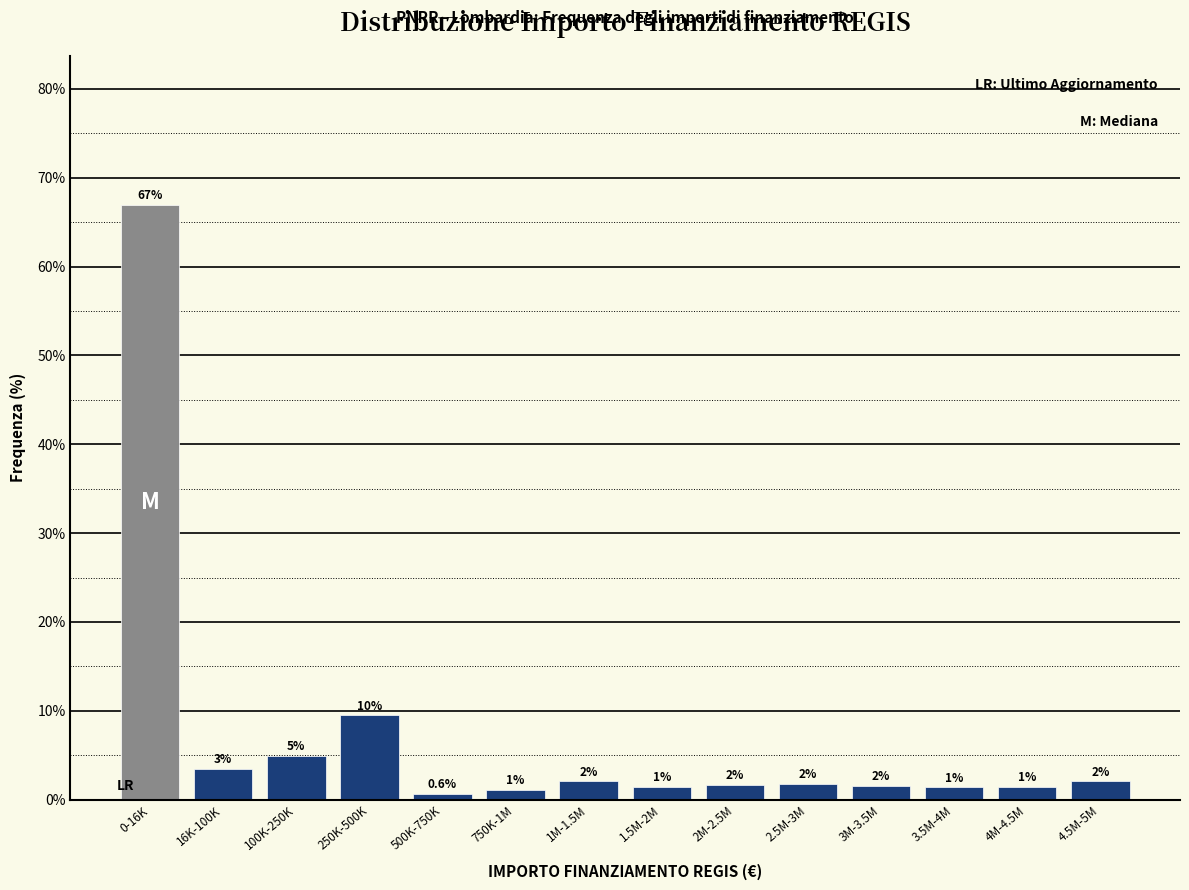

How many bars are there in total?

14